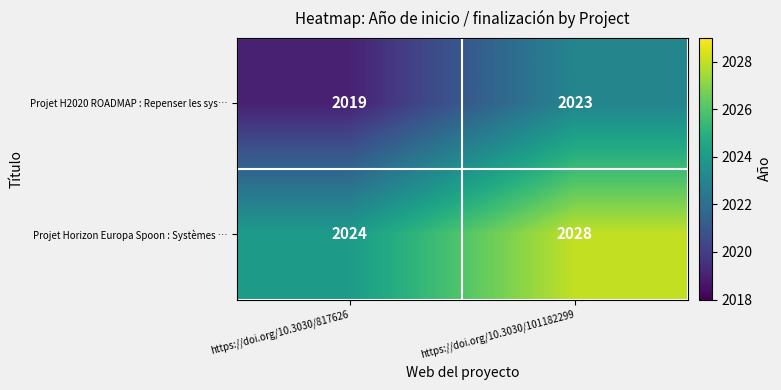

True or false: Projet H2020 ROADMAP : Repenser les sys… has a value of 2023 at https://doi.org/10.3030/101182299.

True